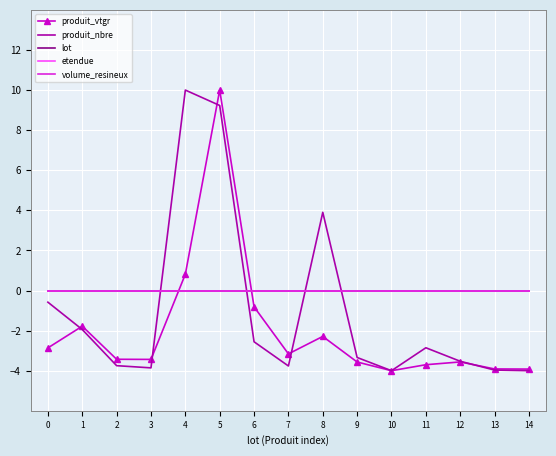

Is this an area chart (filled region under the line)?

No